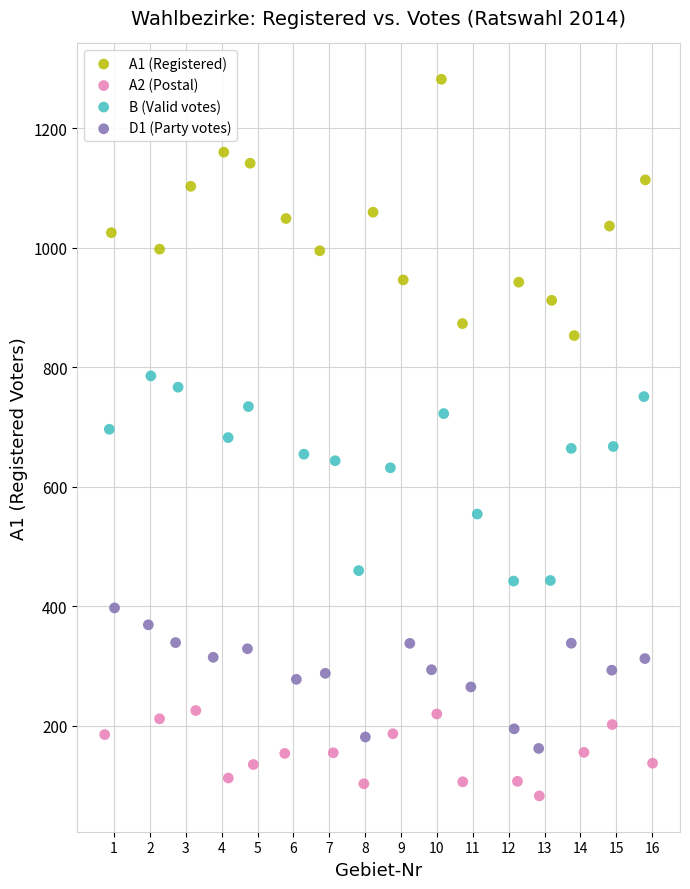

Which series reaches the maximum Y coordinate?

A1 (Registered)